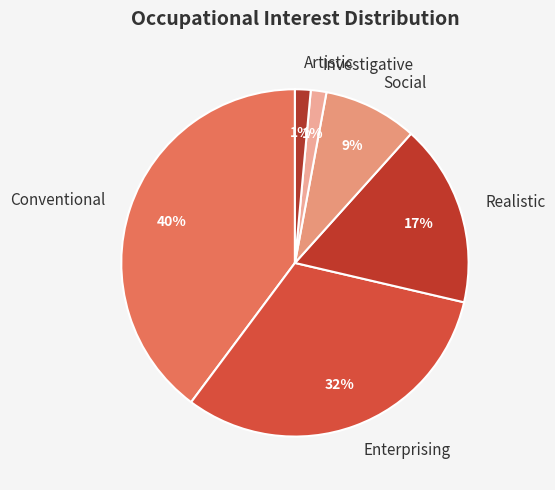

Does Enterprising represent more than half of the total?

No